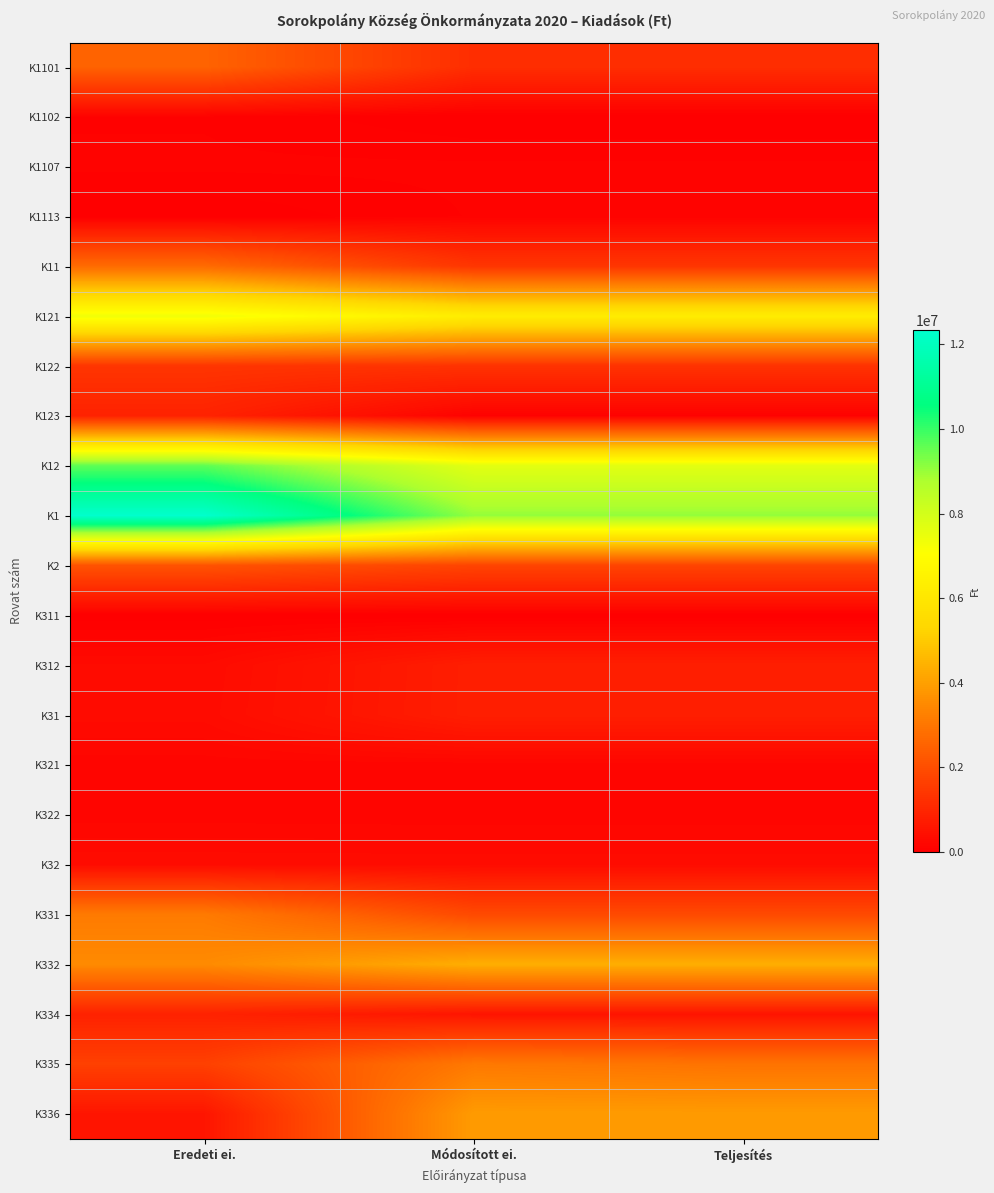

List the series in order of their peak value, lowest first.

K311, K1102, K1113, K1107, K321, K322, K32, K312, K31, K334, K123, K122, K2, K1101, K11, K335, K331, K336, K332, K121, K12, K1